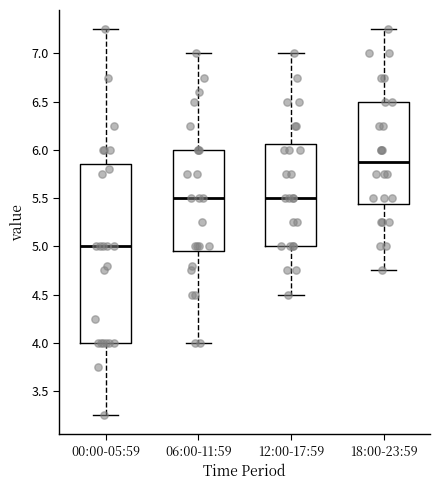

Where is the lower edge of the box for 12:00-17:59 on the y-axis? The values are not printed on the chart, so give them approximately, as read against the axis.

5.00